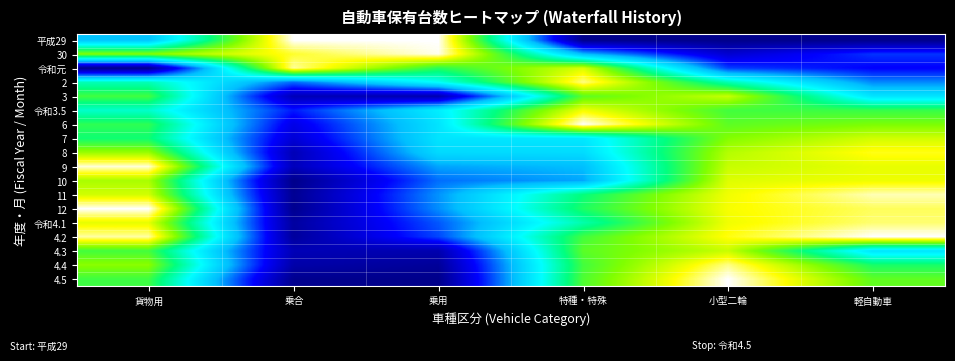

Which has a higher value, 軽自動車 or 乗用?

乗用